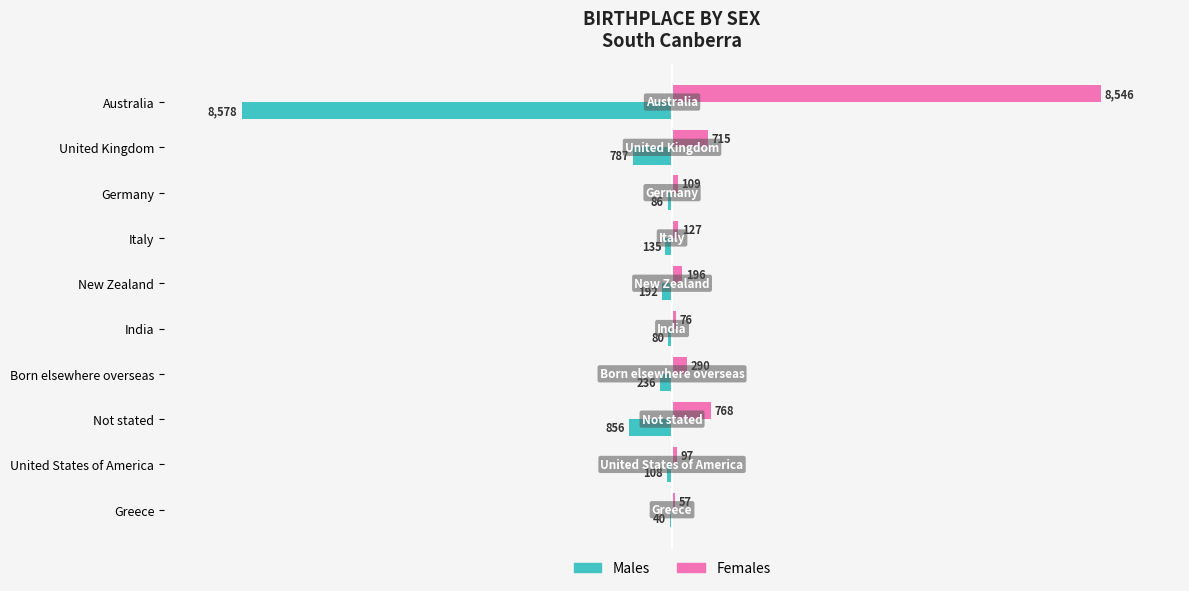

Which series changed the most between Australia and Germany?

Males